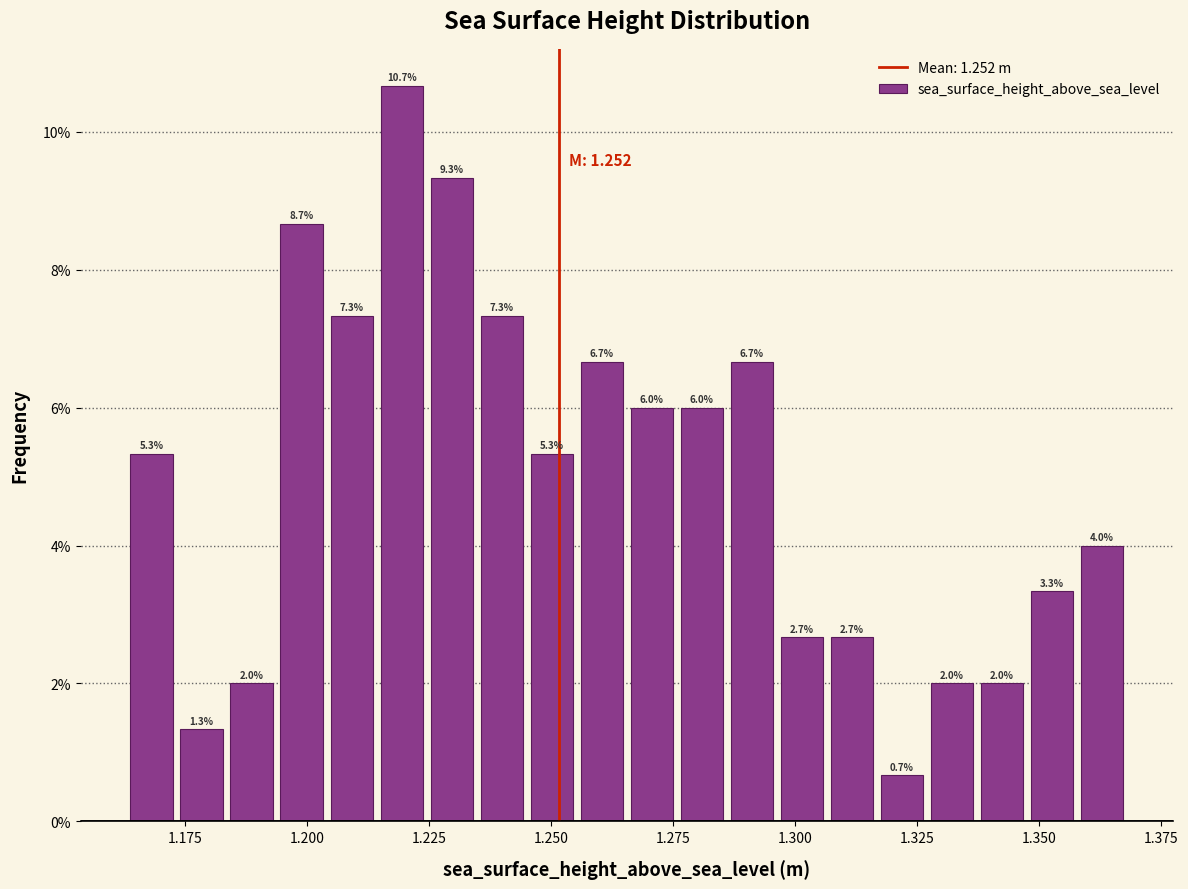

Around what value on the x-axis is the tallest bar? Give the approximate position of its centre, as read against the axis.

1.220